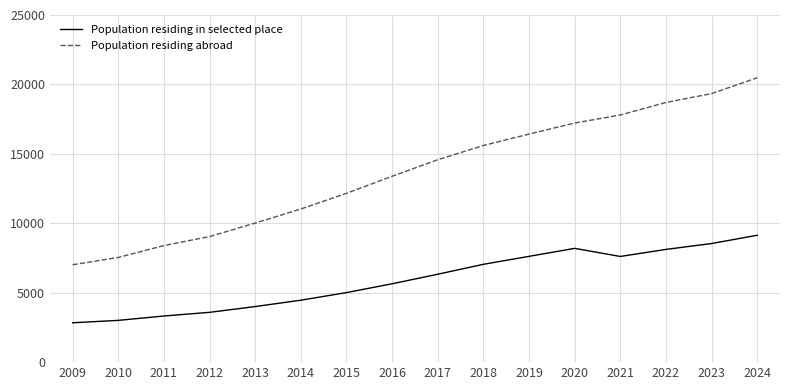

Is it true that Population residing abroad equals 16606 at 2013?

False